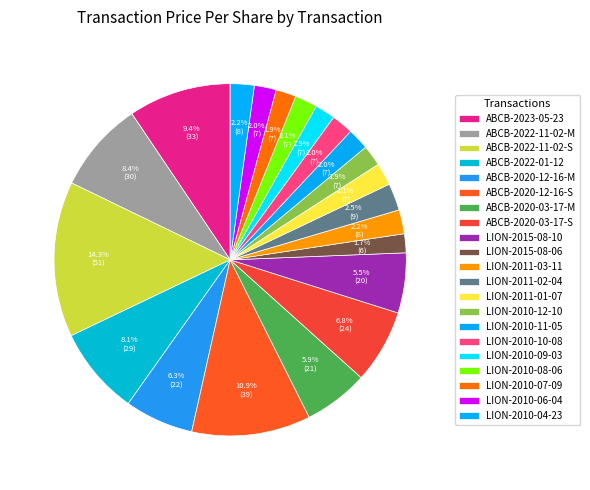

How many segments does this pie chart have?

21